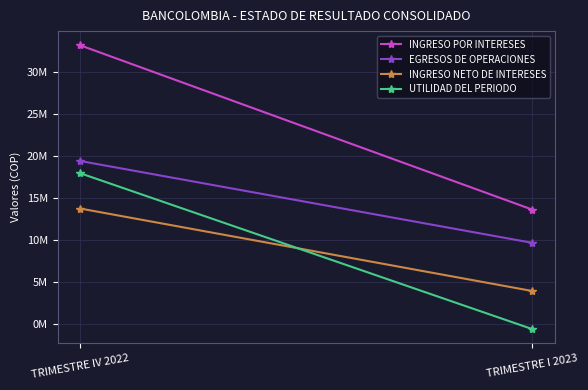

Reading left to right, list all the values displayed in this chart.

INGRESO POR INTERESES: 33177809.7	13638808.6
EGRESOS DE OPERACIONES: 19416662.5	9684906.2
INGRESO NETO DE INTERESES: 13761147.3	3953902.5
UTILIDAD DEL PERIODO: 17961825.0	-575098.5